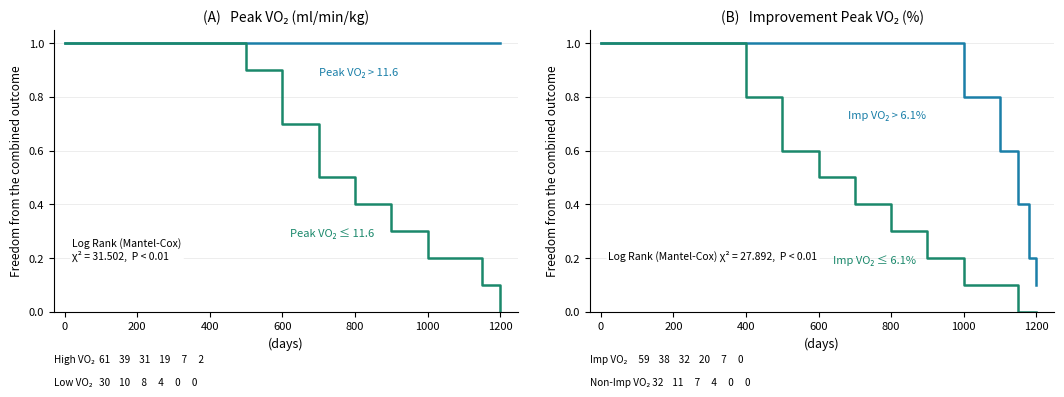

Rank the series by their maximum value, from highest to lowest.

Peak VO₂ > 11.6, Peak VO₂ ≤ 11.6, Imp VO₂ > 6.1%, Imp VO₂ ≤ 6.1%